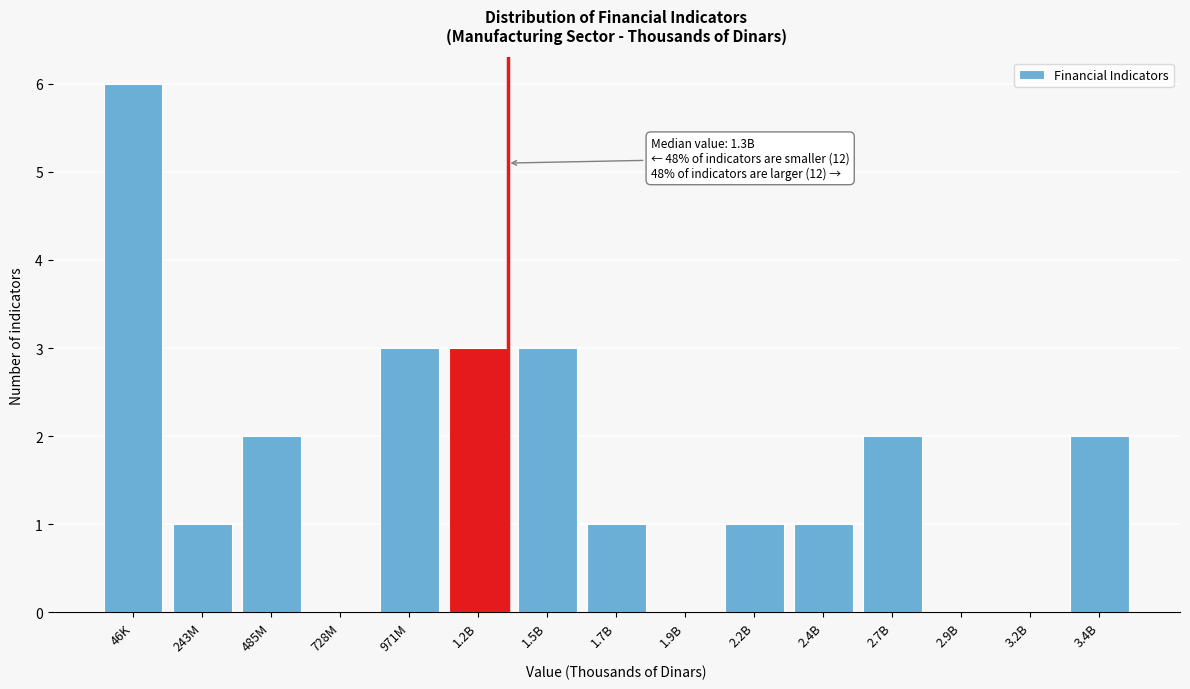

Reading left to right, extract all data points from this chart.

46K=6	243M=1	485M=2	728M=0	971M=3	1.2B=3	1.5B=3	1.7B=1	1.9B=0	2.2B=1	2.4B=1	2.7B=2	2.9B=0	3.2B=0	3.4B=2